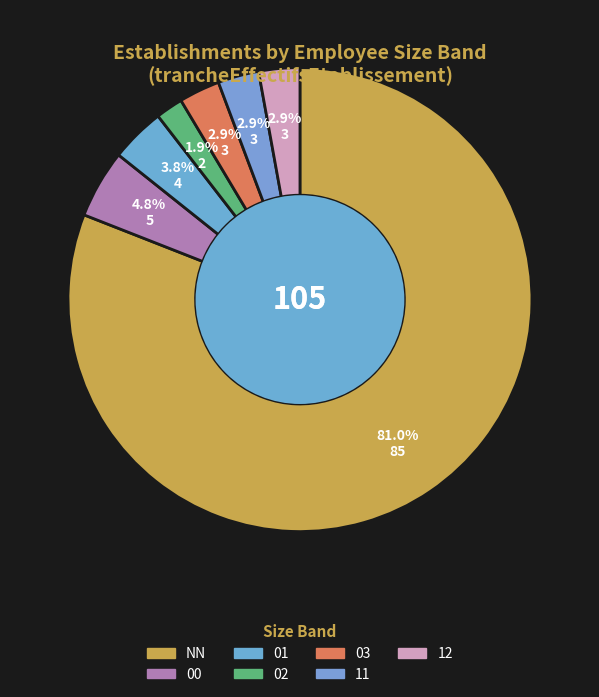

Does 12 account for over 50% of the chart?

No